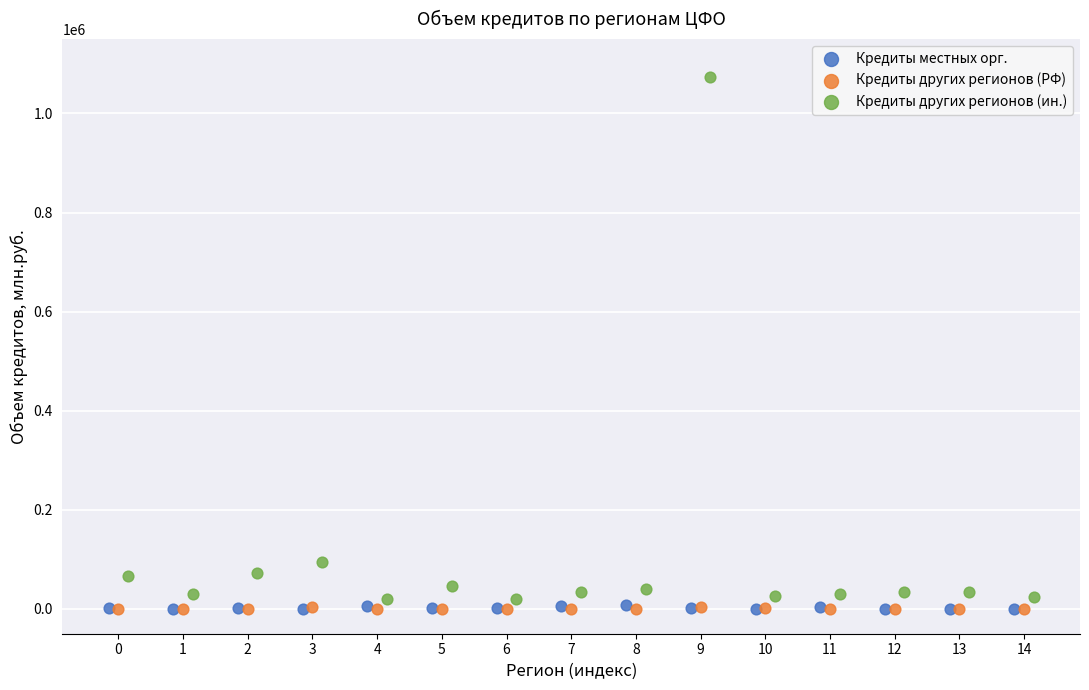

What are all the series names shown in the legend?

Кредиты местных орг., Кредиты других регионов (РФ), Кредиты других регионов (ин.)